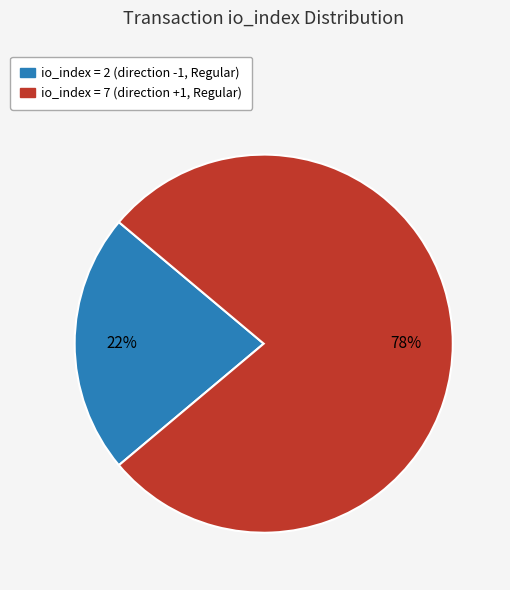

Is there any slice that represents more than half of the pie?

Yes